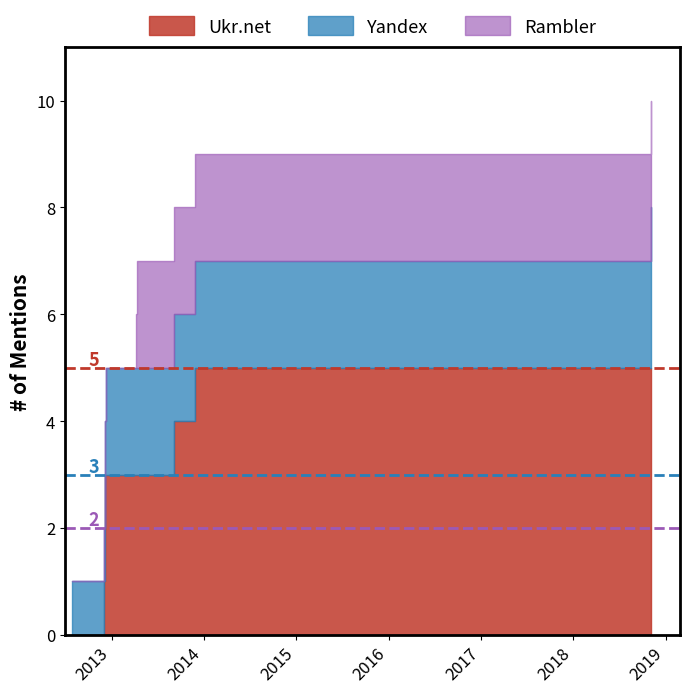

How many series are shown in this chart?

3